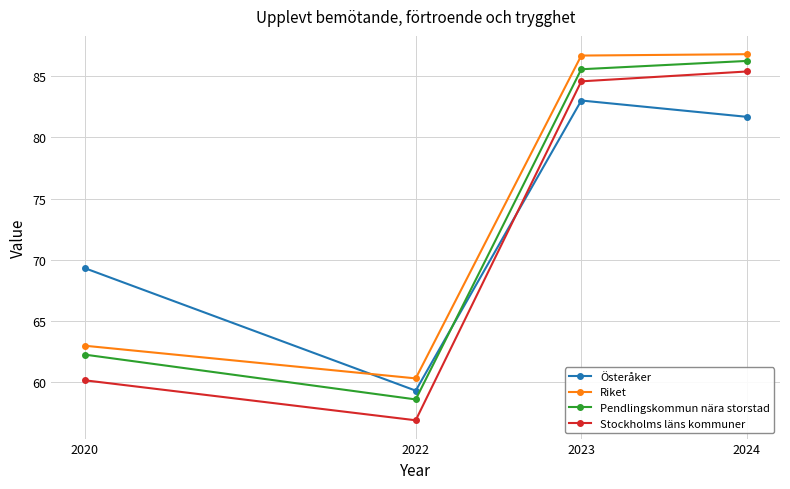

True or false: Stockholms läns kommuner has a value of 78.4 at 2020.

False